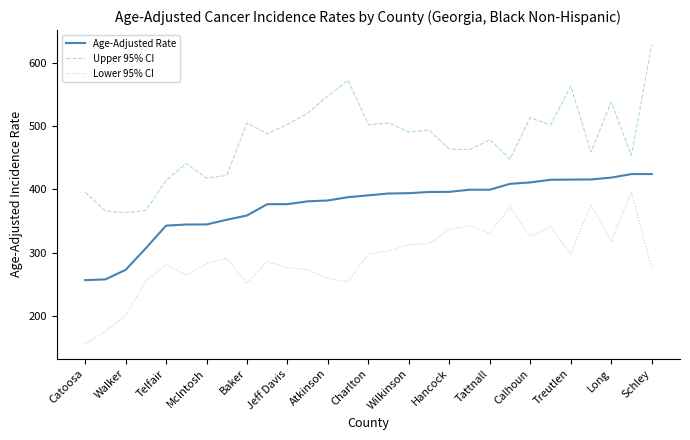

Which series has the widest spread of values?

Upper 95% CI